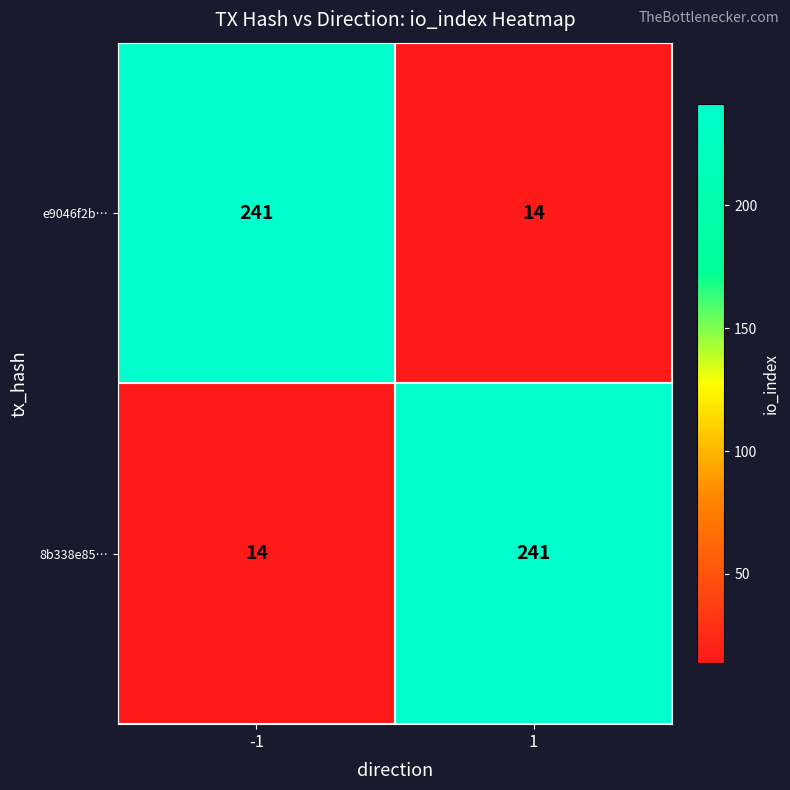

What is the difference between the highest and lowest values at -1?

227